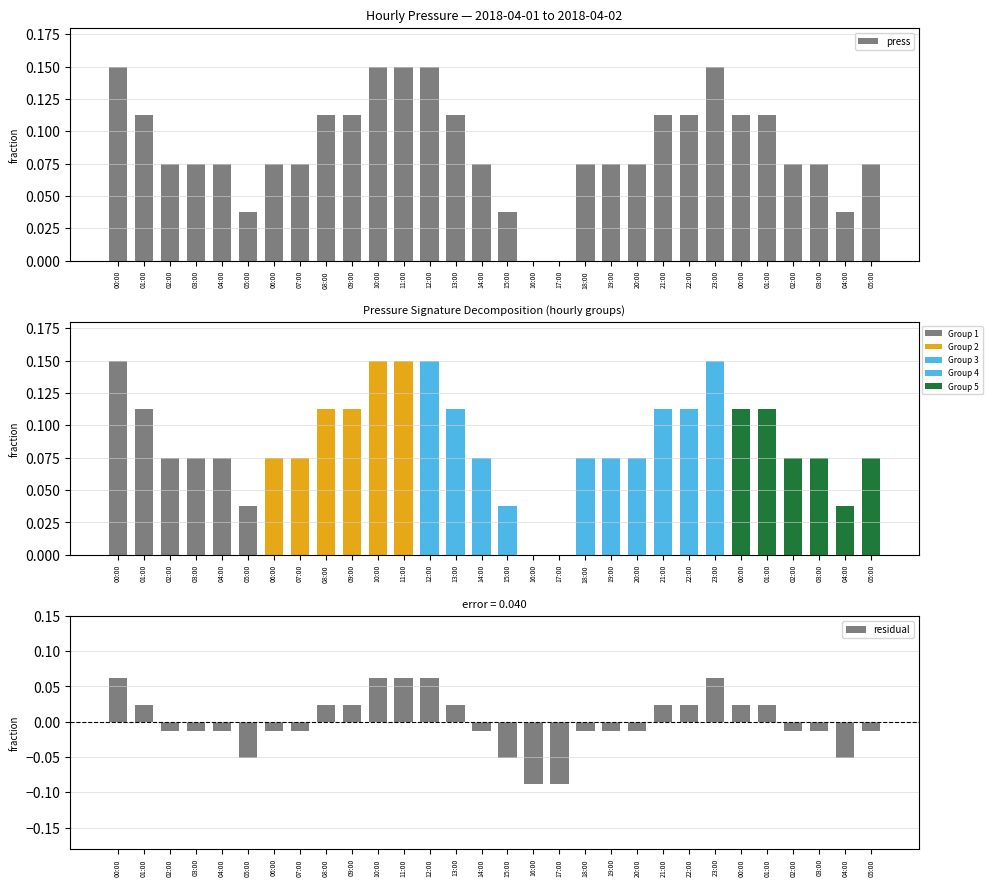

Reading left to right, extract all data points from this chart.

0.1	0.1	0.1	0.1	0.1	0.0	0.1	0.1	0.1	0.1	0.1	0.1	0.1	0.1	0.1	0.0	0.0	0.0	0.1	0.1	0.1	0.1	0.1	0.1	0.1	0.1	0.1	0.1	0.0	0.1